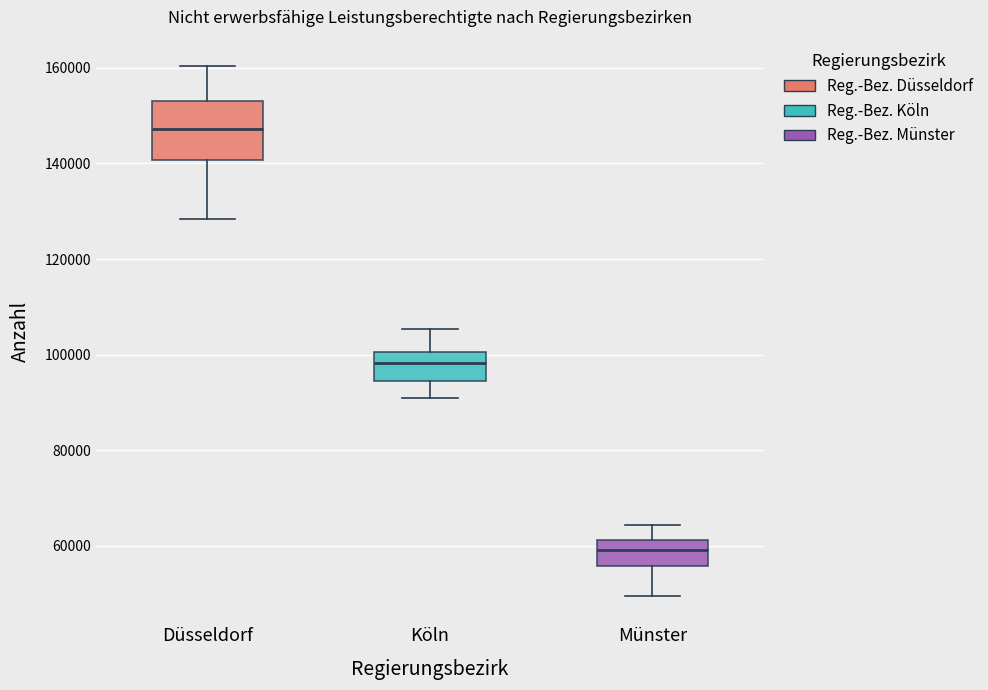

Which box's median line is the lowest?

Münster